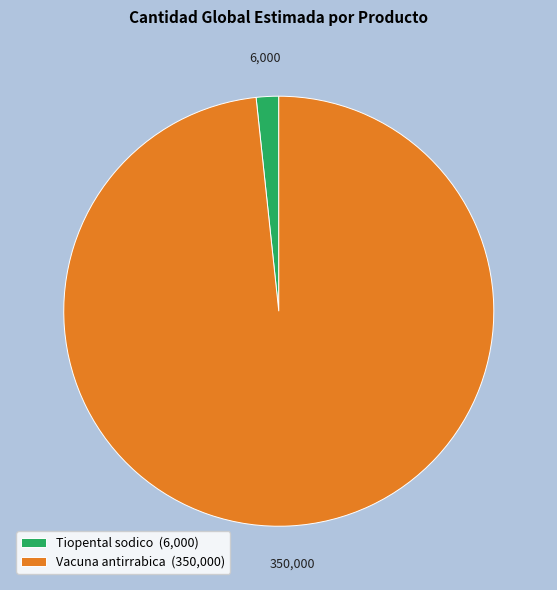

Which category has the biggest portion of the pie?

Vacuna antirrabica